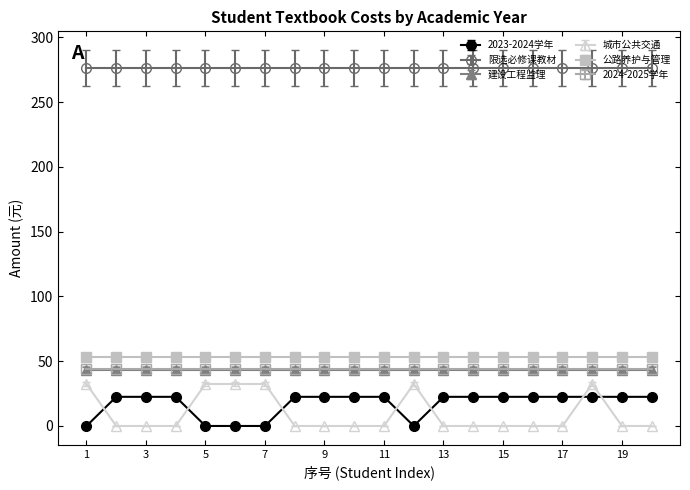

Which series has the widest spread of values?

城市公共交通